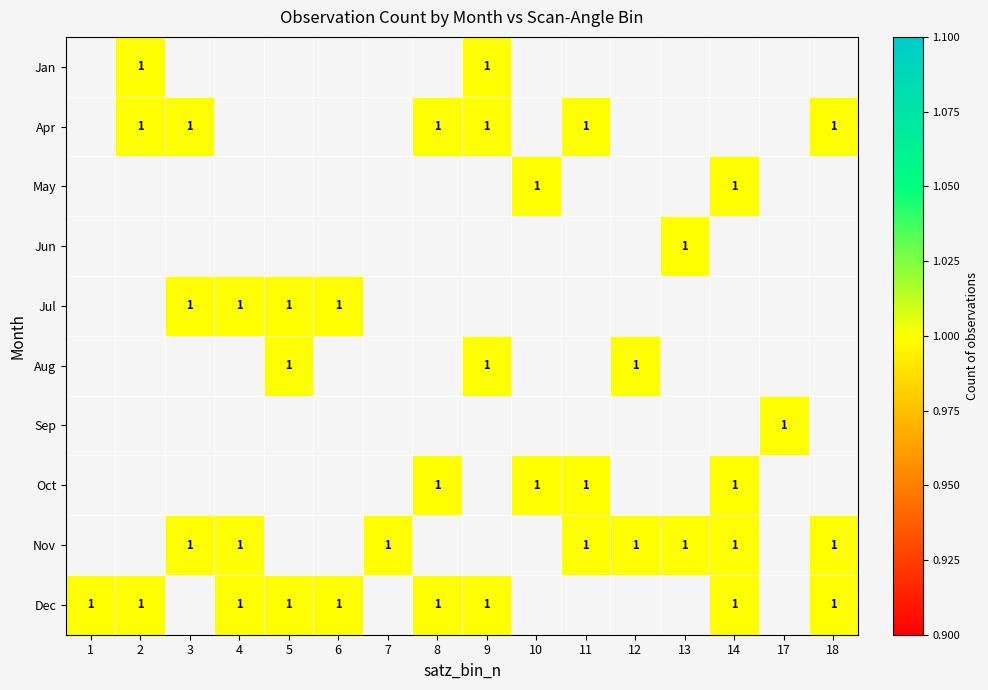

Which category has the highest value across all series?

2